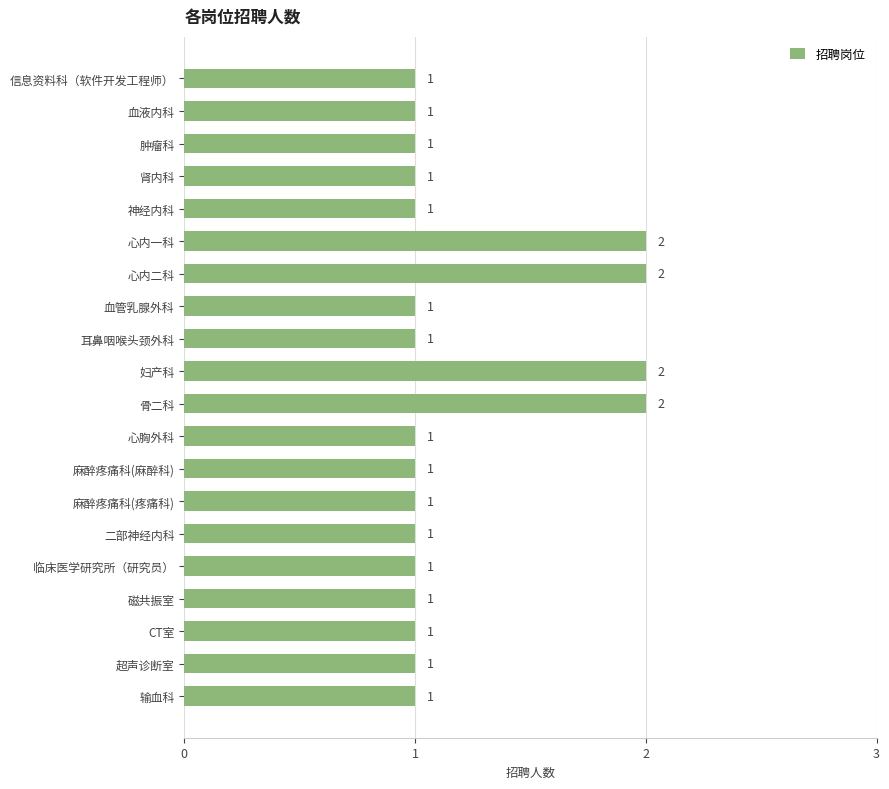

What is the sum of all values?

24